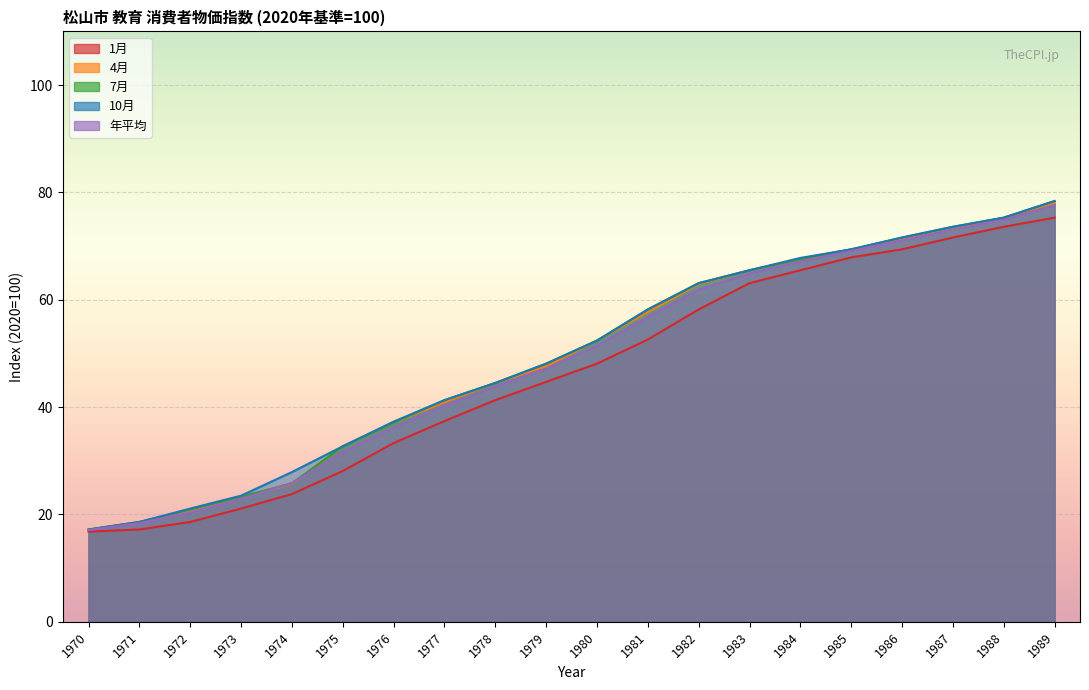

How many lines are shown in the chart?

5